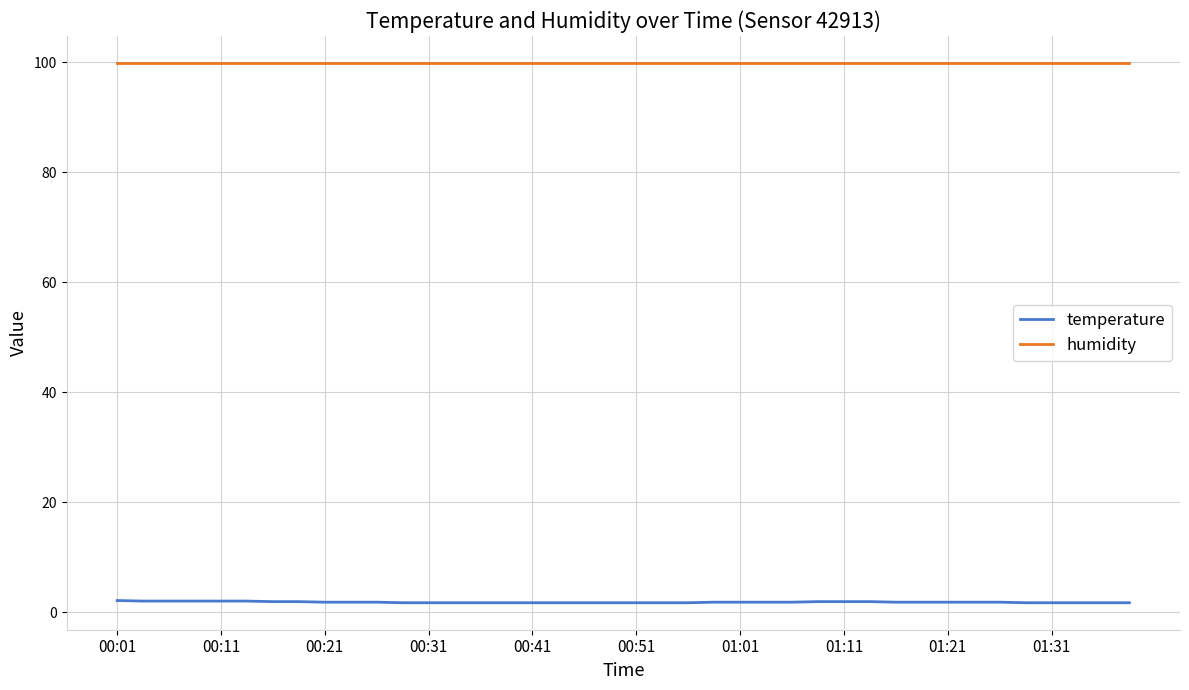

True or false: humidity and temperature cross at least once.

False